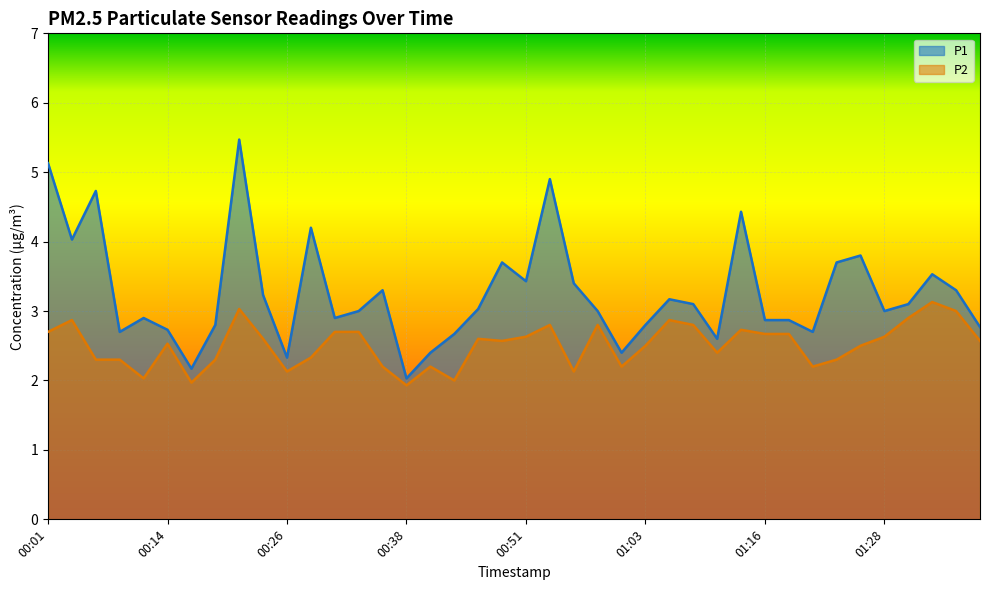

What position from the right is 00:01?

40